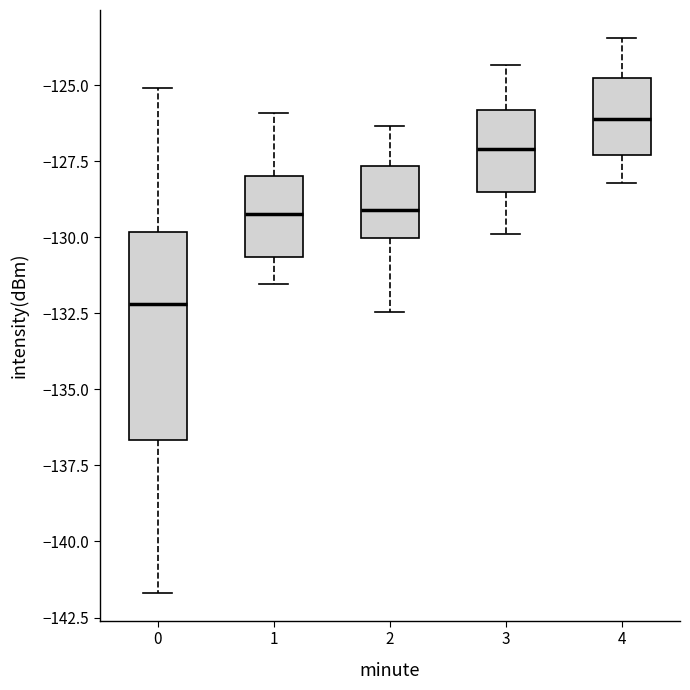

Reading left to right, transcribe this box plot: for each box, give where its median line is, the range the box spans, and where its two whiskers end, as read against the y-axis. The values are not printed on the chart, so give them approximately, as read against the axis.

0: median -132.0, box -136.5 to -130.0, whiskers -141.5 to -125.0
1: median -129.0, box -130.5 to -128.0, whiskers -131.5 to -126.0
2: median -129.0, box -130.0 to -127.5, whiskers -132.5 to -126.5
3: median -127.0, box -128.5 to -126.0, whiskers -130.0 to -124.5
4: median -126.0, box -127.5 to -125.0, whiskers -128.0 to -123.5